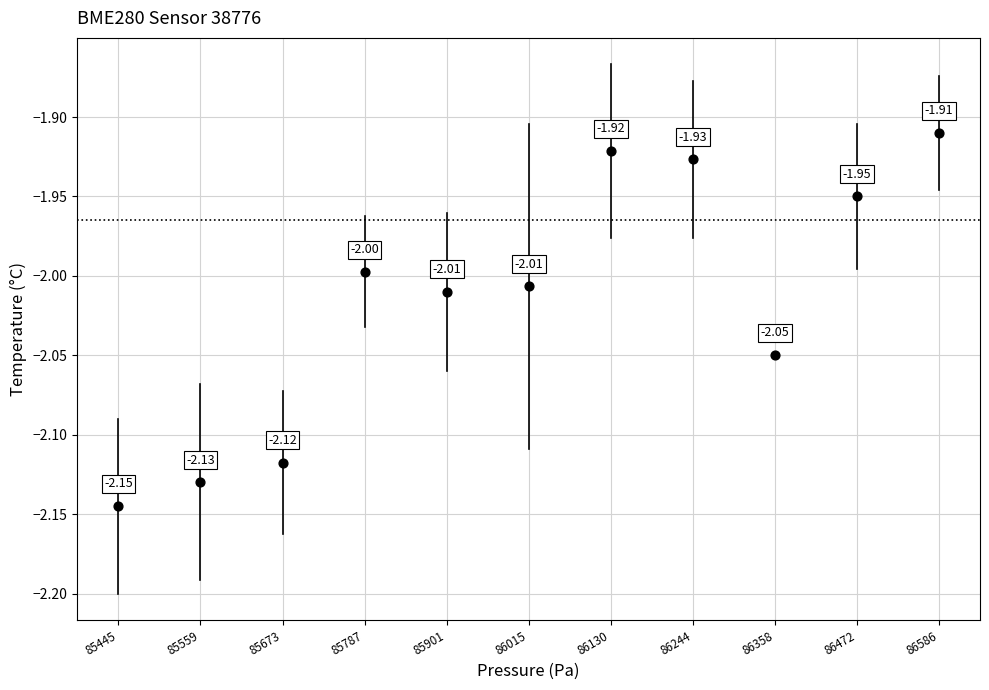

What is the average X value?

86015.4